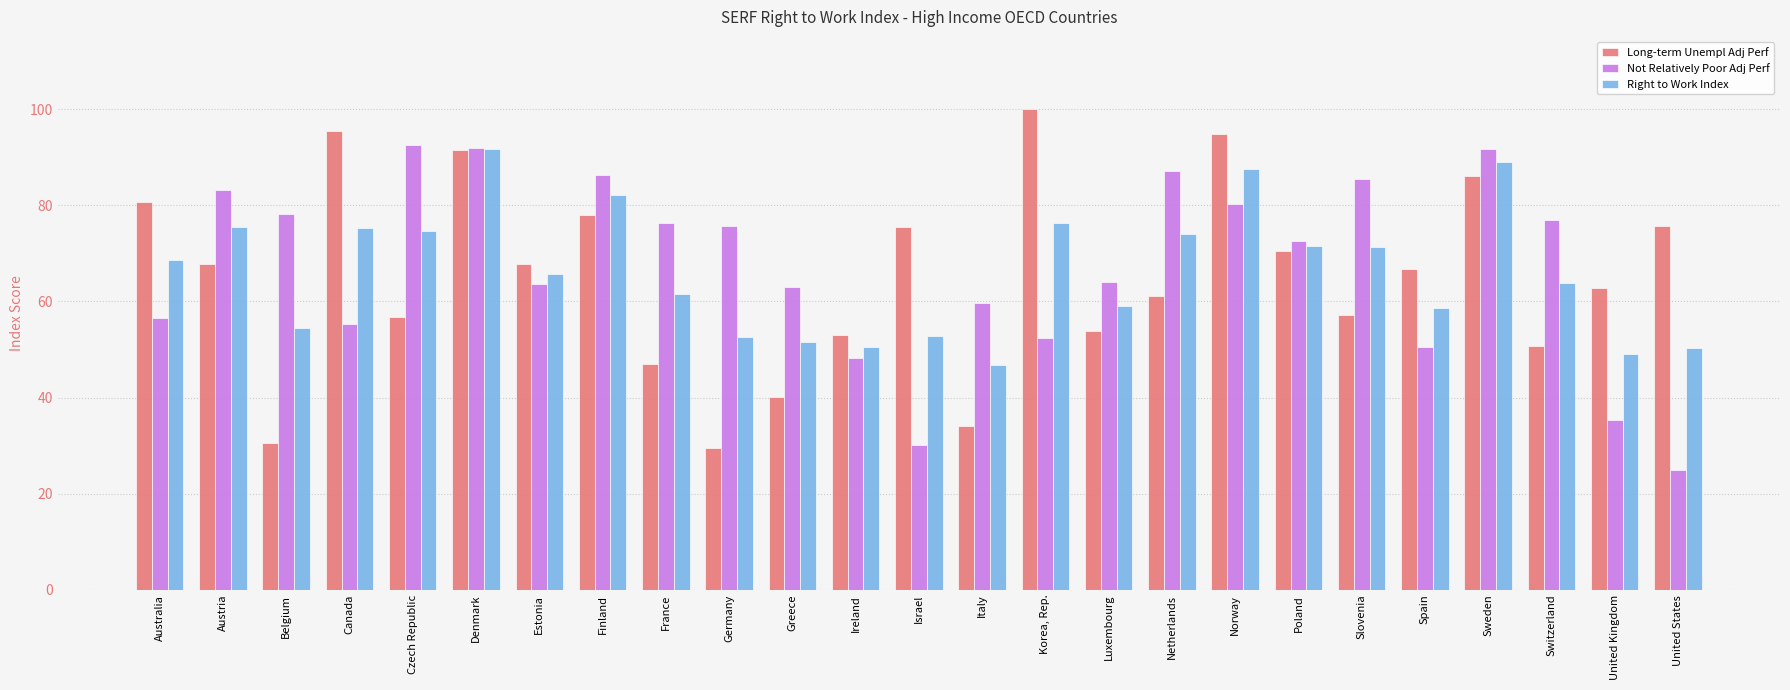

Is it true that Long-term Unempl Adj Perf equals 30.5 at Belgium?

True